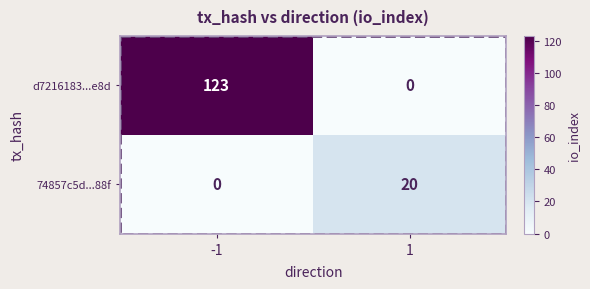

The value of 74857c5d...88f at -1 is -12. True or false?

False